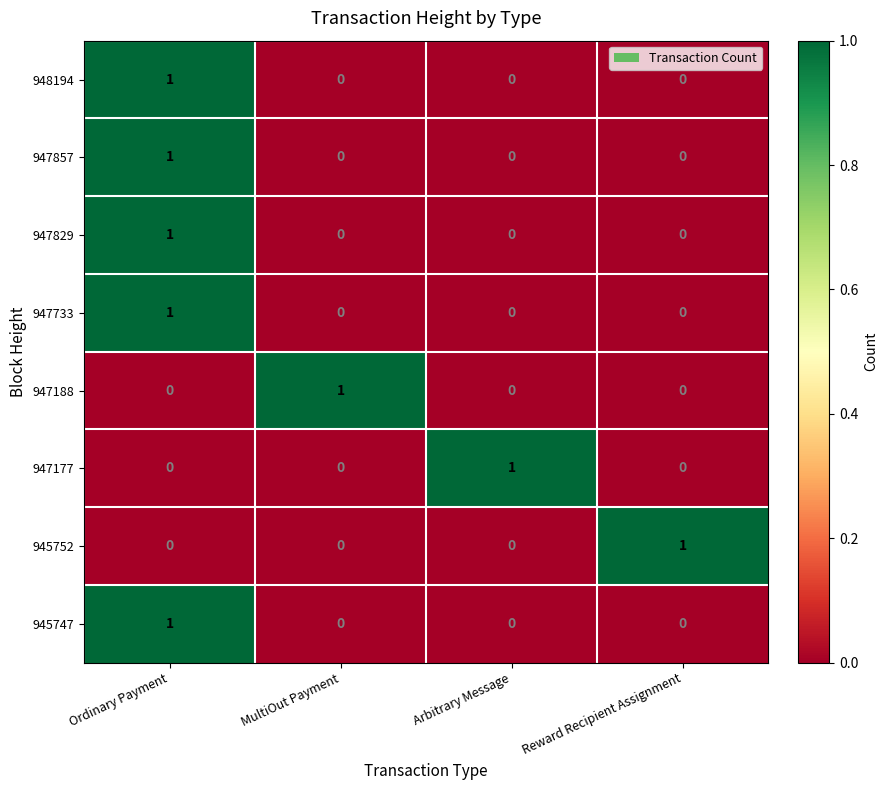

How many 945747 values are between 0 and 1?

4